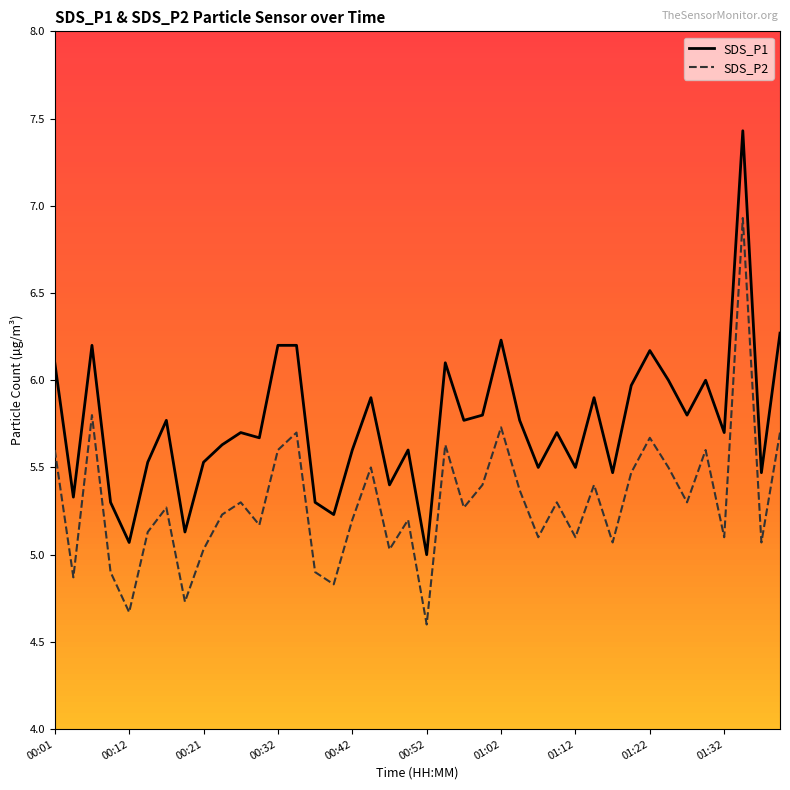

Which series has the largest total across all categories?

SDS_P1